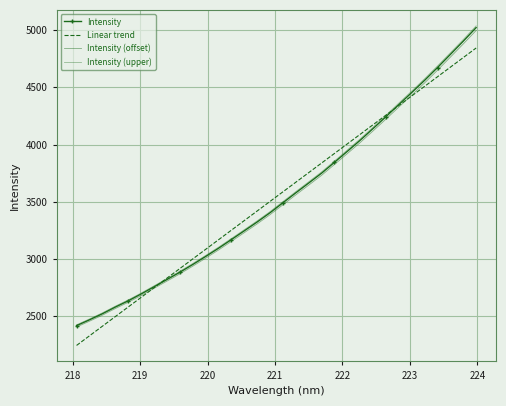

At how many categories does at least one series exceed 3061?

22